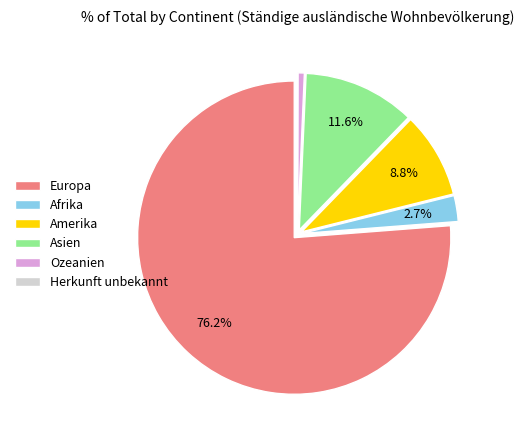

Does Europa represent more than half of the total?

Yes